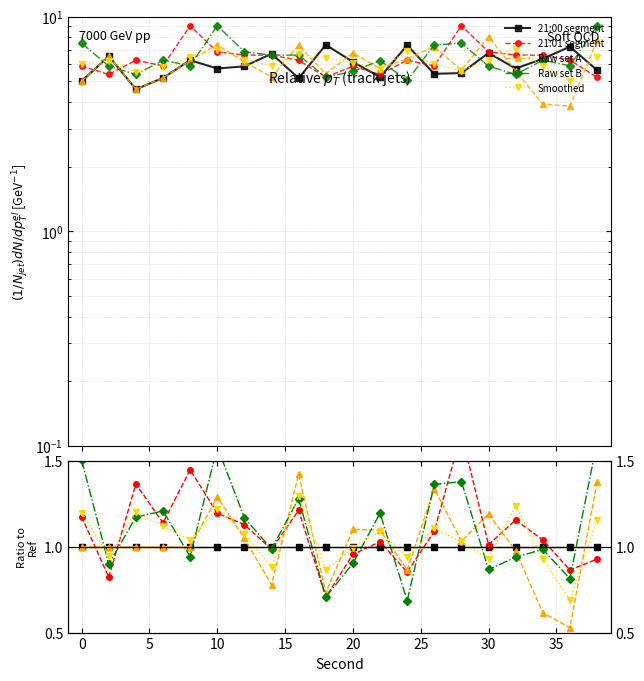

Is the value of 21:00 segment at 17 greater than the value of Smoothed at 13?

No